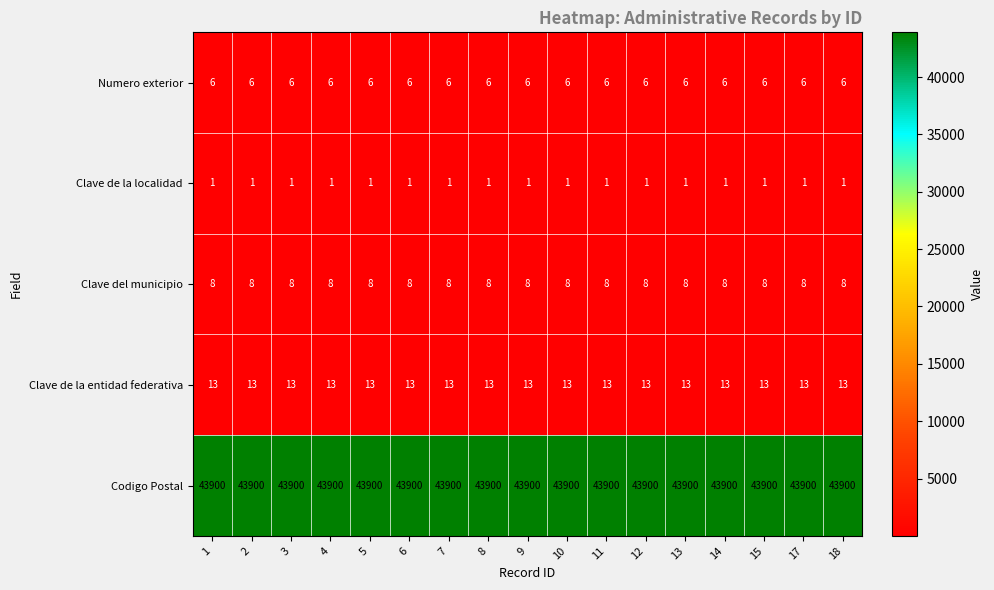

True or false: Numero exterior has a value of 1 at 5.

False